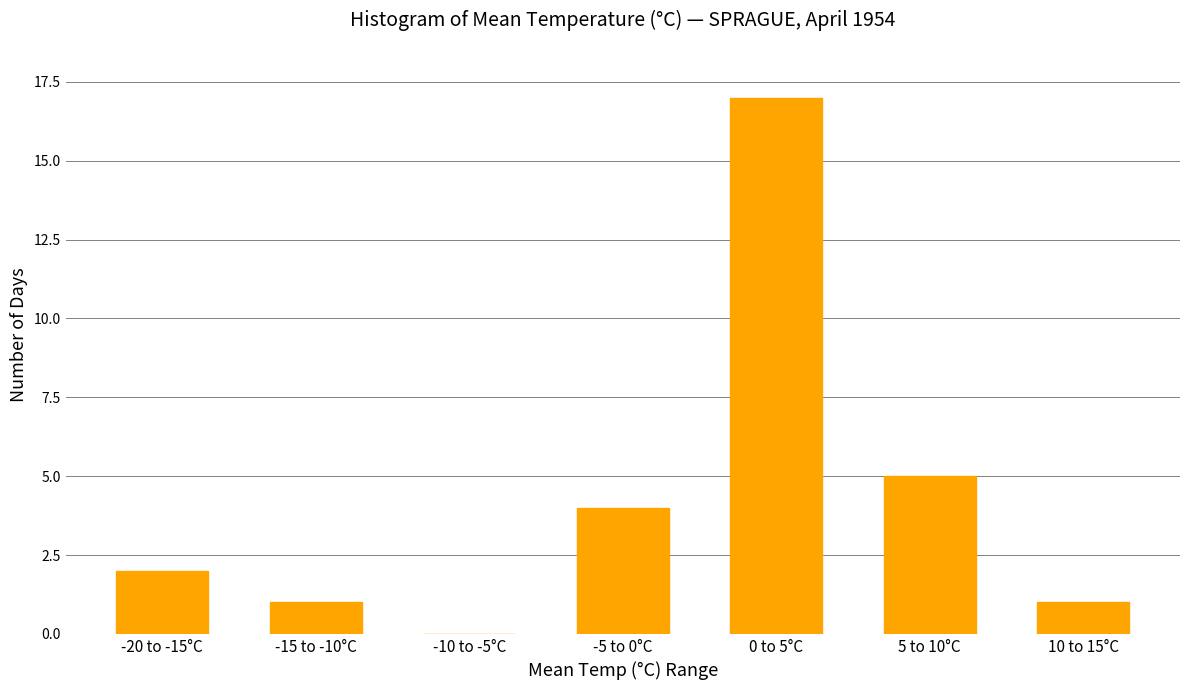

Reading left to right, list all the values displayed in this chart.

-20 to -15°C=2	-15 to -10°C=1	-10 to -5°C=0	-5 to 0°C=4	0 to 5°C=17	5 to 10°C=5	10 to 15°C=1